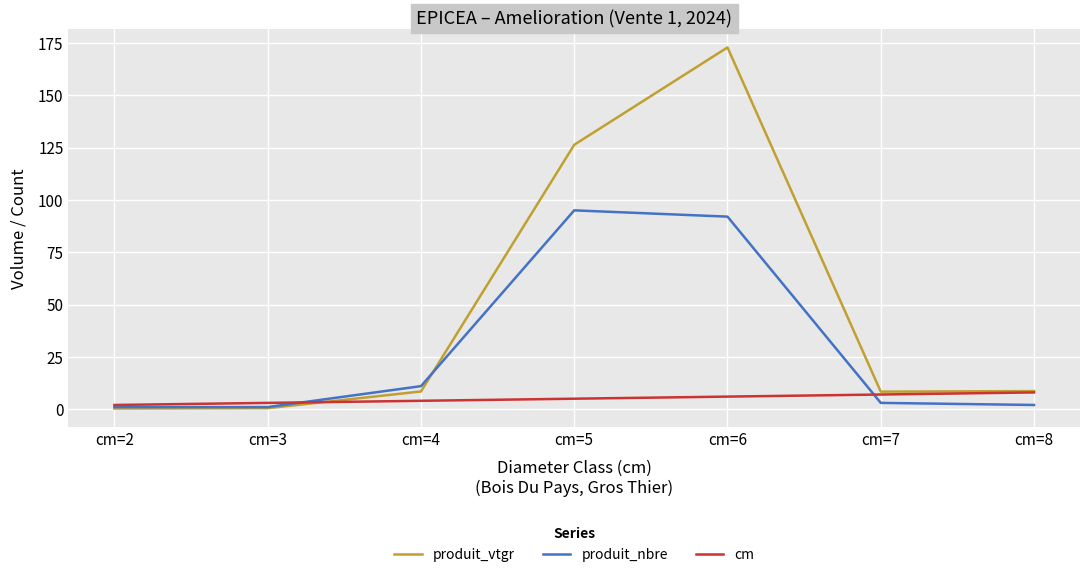

Rank the series by their maximum value, from highest to lowest.

produit_vtgr, produit_nbre, cm